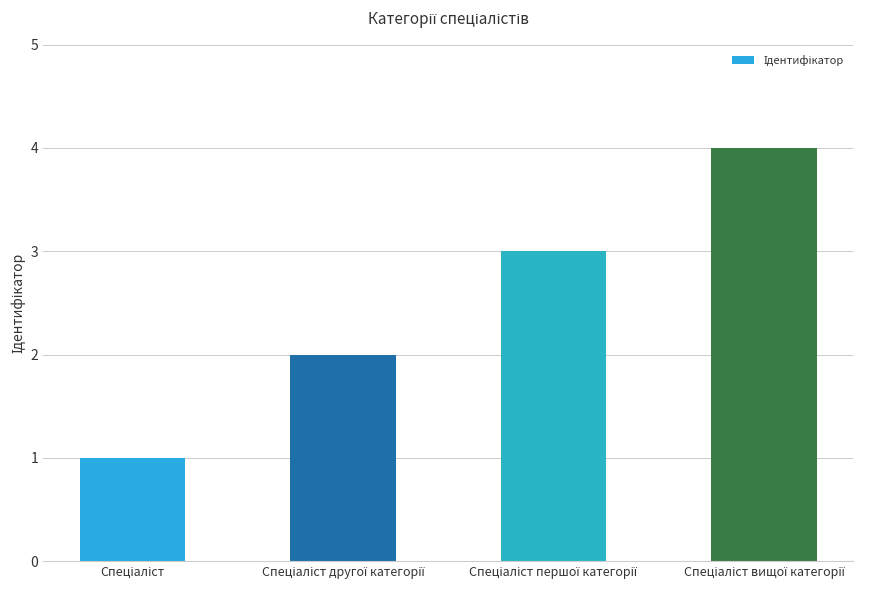

What is the difference between the maximum and minimum values?

3